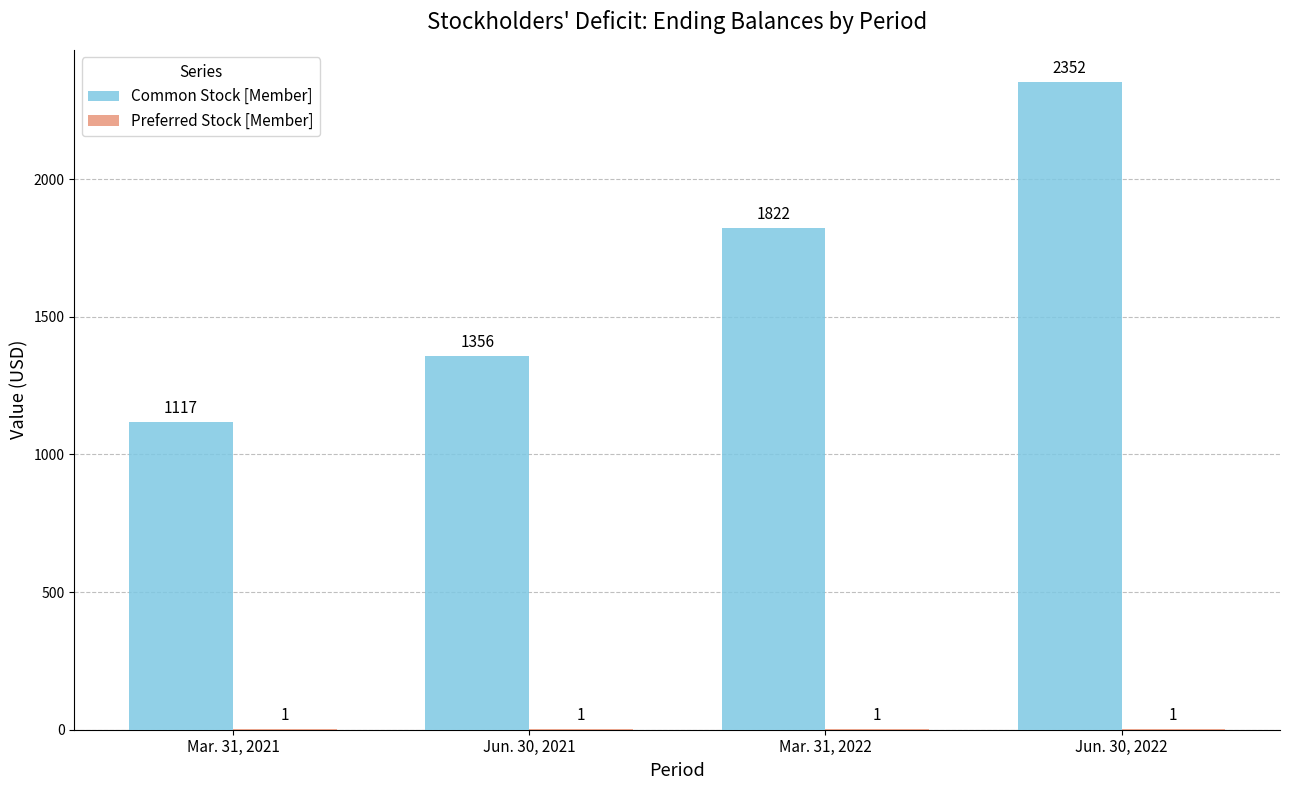

What is the difference between the Common Stock [Member] values at Mar. 31, 2021 and Jun. 30, 2022?

1235